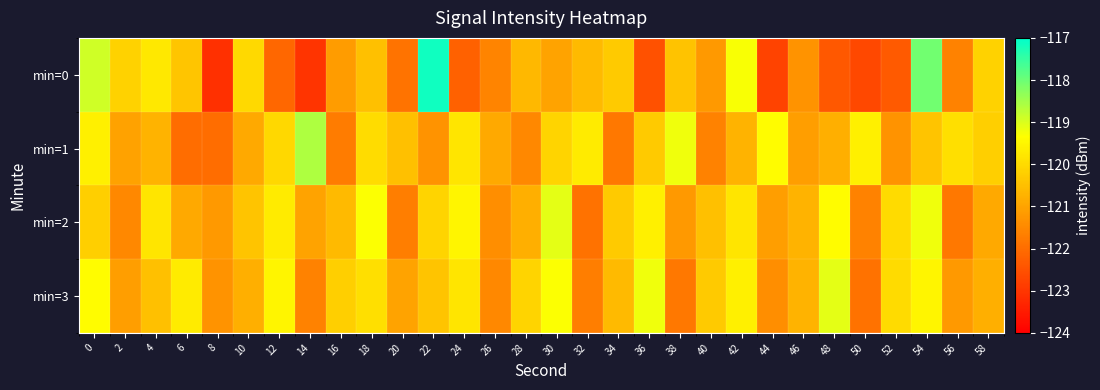

Reading left to right, list all the values displayed in this chart.

min=0: 0=-118.9	2=-120.2	4=-119.7	6=-120.4	8=-123.1	10=-120.0	12=-122.1	14=-123.0	16=-121.1	18=-120.5	20=-121.9	22=-117.2	24=-122.2	26=-121.6	28=-120.6	30=-121.0	32=-120.6	34=-120.3	36=-122.5	38=-120.4	40=-121.2	42=-119.3	44=-122.8	46=-121.3	48=-122.4	50=-122.7	52=-122.3	54=-118.1	56=-121.6	58=-120.2
min=1: 0=-119.6	2=-121.0	4=-120.7	6=-122.0	8=-122.0	10=-120.9	12=-120.0	14=-118.6	16=-121.7	18=-120.0	20=-120.5	22=-121.3	24=-119.8	26=-120.9	28=-121.5	30=-120.1	32=-119.7	34=-121.8	36=-120.3	38=-119.2	40=-121.6	42=-120.7	44=-119.4	46=-121.1	48=-120.8	50=-119.6	52=-121.3	54=-120.4	56=-119.9	58=-120.2
min=2: 0=-120.2	2=-121.5	4=-119.8	6=-120.9	8=-121.2	10=-120.4	12=-119.7	14=-121.0	16=-120.6	18=-119.3	20=-121.7	22=-120.1	24=-119.5	26=-121.4	28=-120.8	30=-119.1	32=-121.9	34=-120.3	36=-119.6	38=-121.2	40=-120.5	42=-119.8	44=-121.1	46=-120.7	48=-119.4	50=-121.6	52=-120.0	54=-119.2	56=-121.8	58=-120.9
min=3: 0=-119.4	2=-121.1	4=-120.5	6=-119.7	8=-121.3	10=-120.8	12=-119.5	14=-121.6	16=-120.2	18=-119.9	20=-121.0	22=-120.4	24=-119.8	26=-121.5	28=-120.1	30=-119.3	32=-121.7	34=-120.6	36=-119.2	38=-121.8	40=-120.3	42=-119.6	44=-121.4	46=-120.7	48=-119.1	50=-121.9	52=-120.0	54=-119.5	56=-121.2	58=-120.8